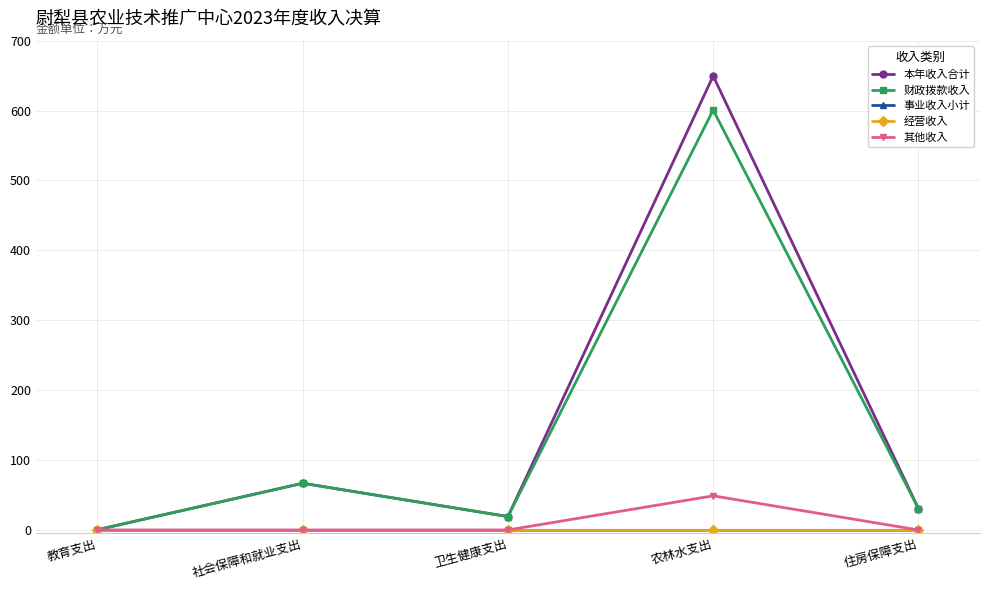

How many lines are shown in the chart?

5